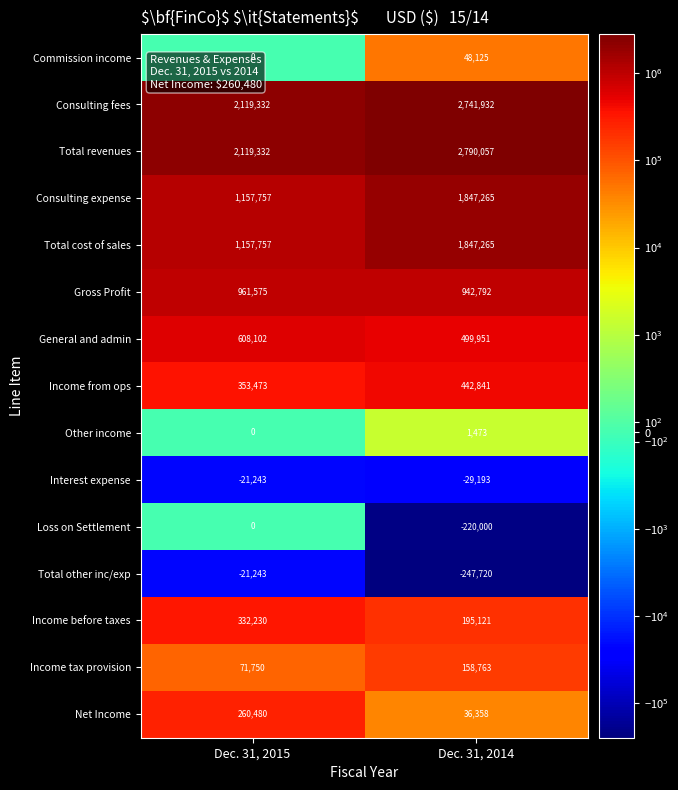

What is the spread (max minus min) of values at Dec. 31, 2014?

3037777